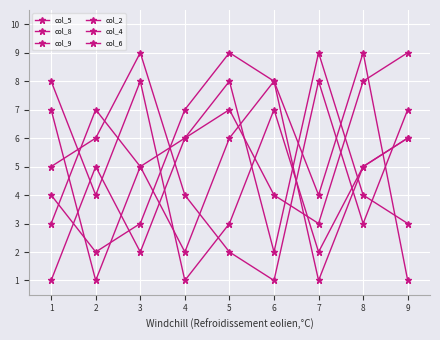

How many interior local valleys does the col_8 series have?

2